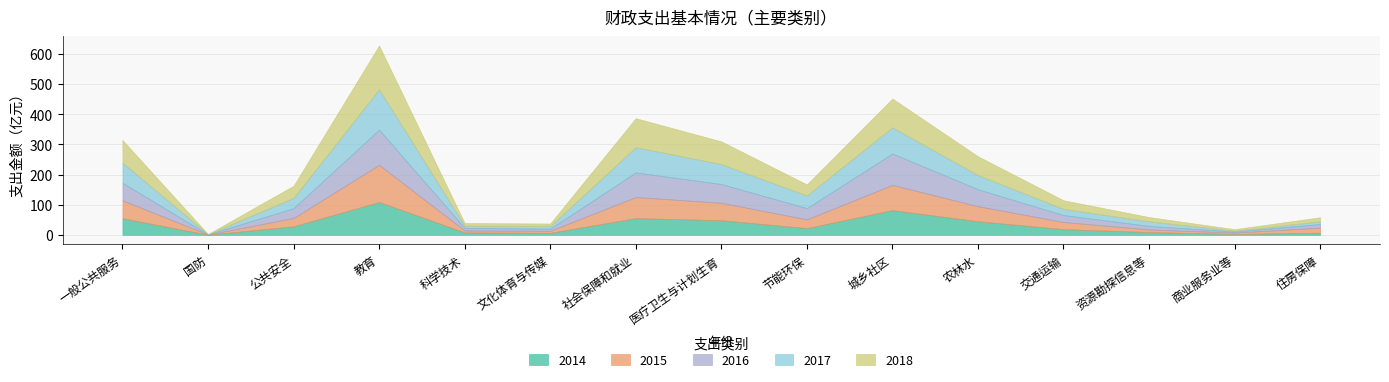

What value does the 2014 series have at 城乡社区?

82.0